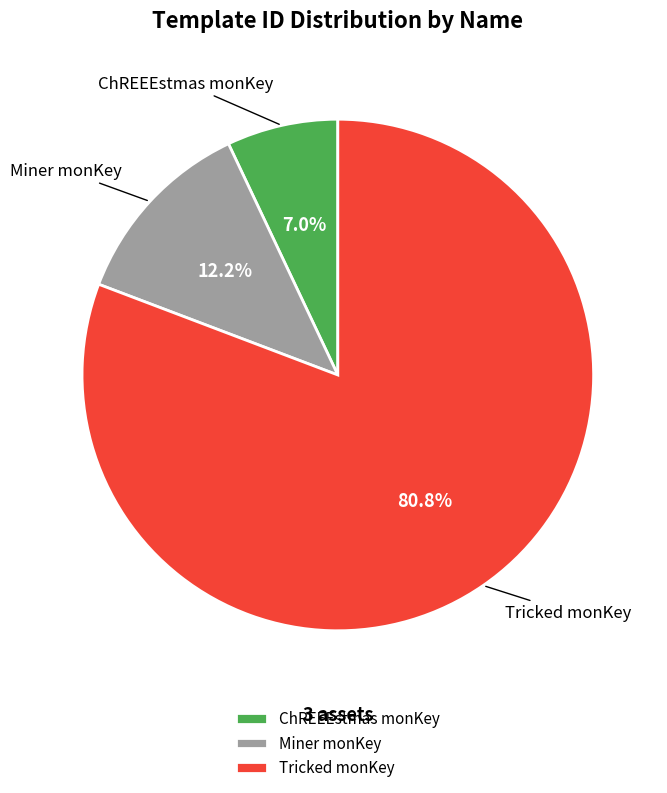

Is the sum of Tricked monKey and ChREEEstmas monKey greater than half?

Yes